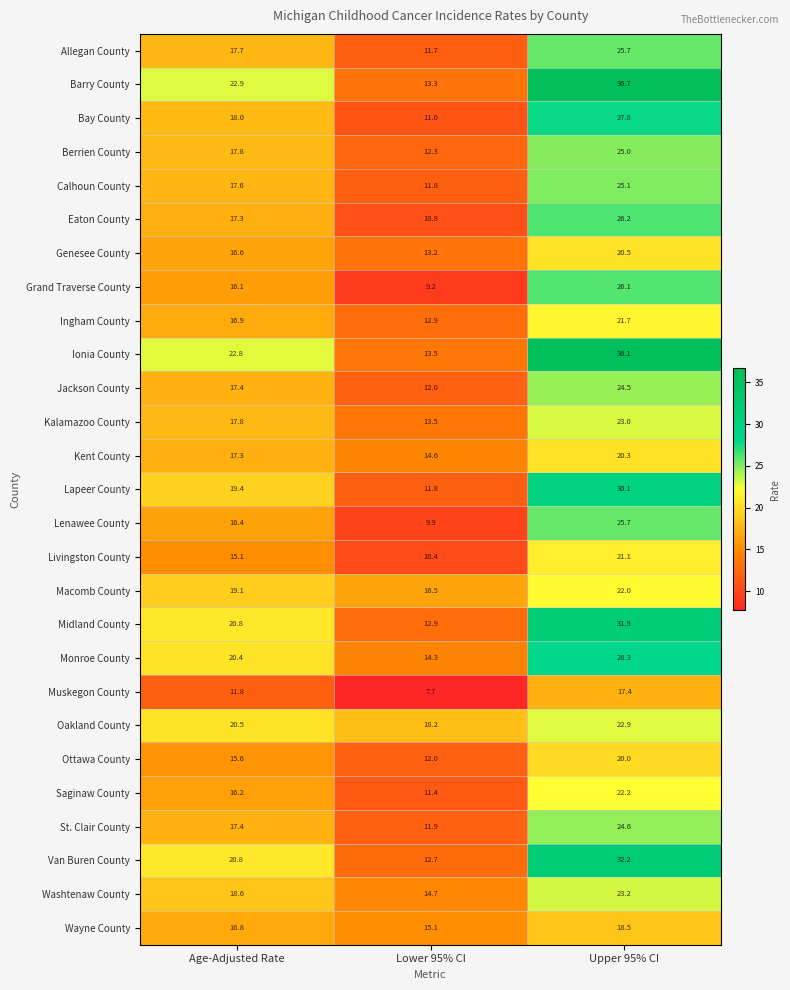

At which category does the chart reach its minimum across all series?

Lower 95% CI